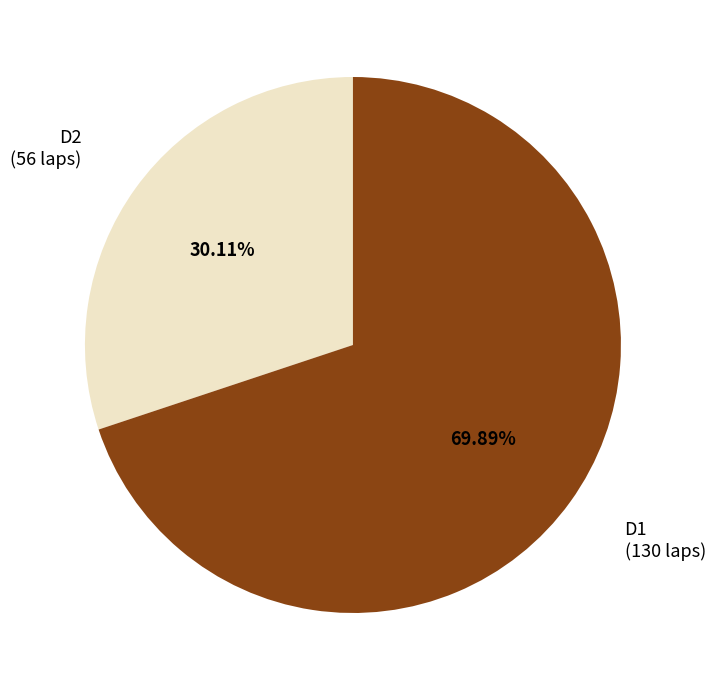

What percentage is NOT represented by D2?

69.9%